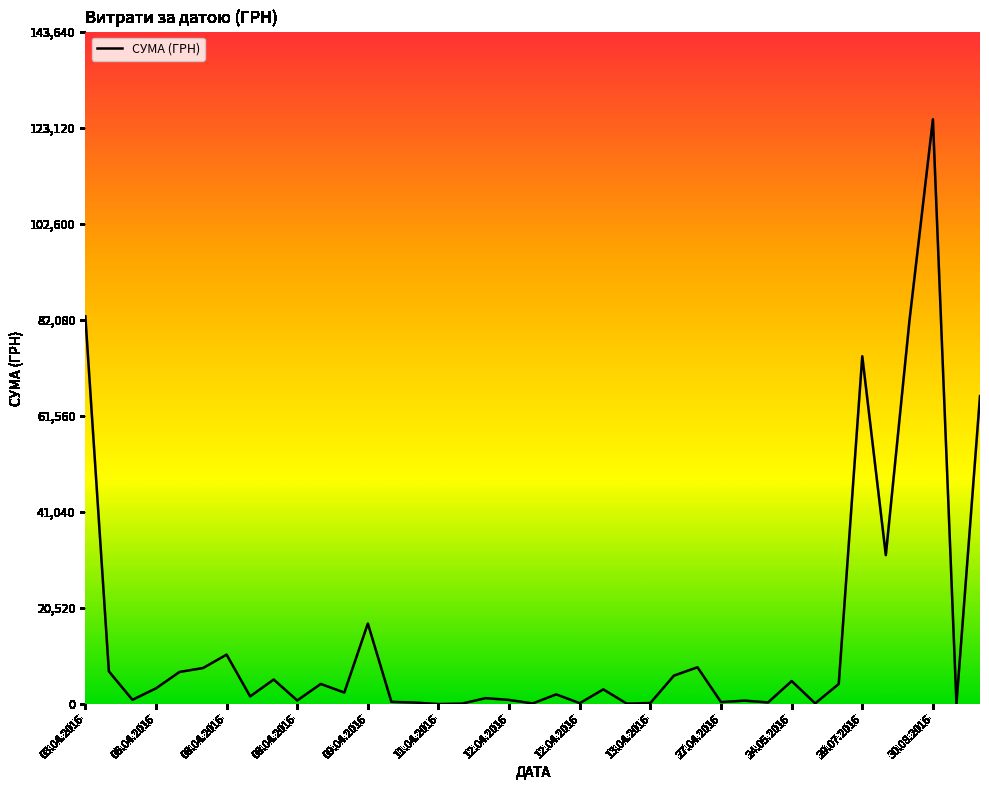

What is the average value?

14465.3